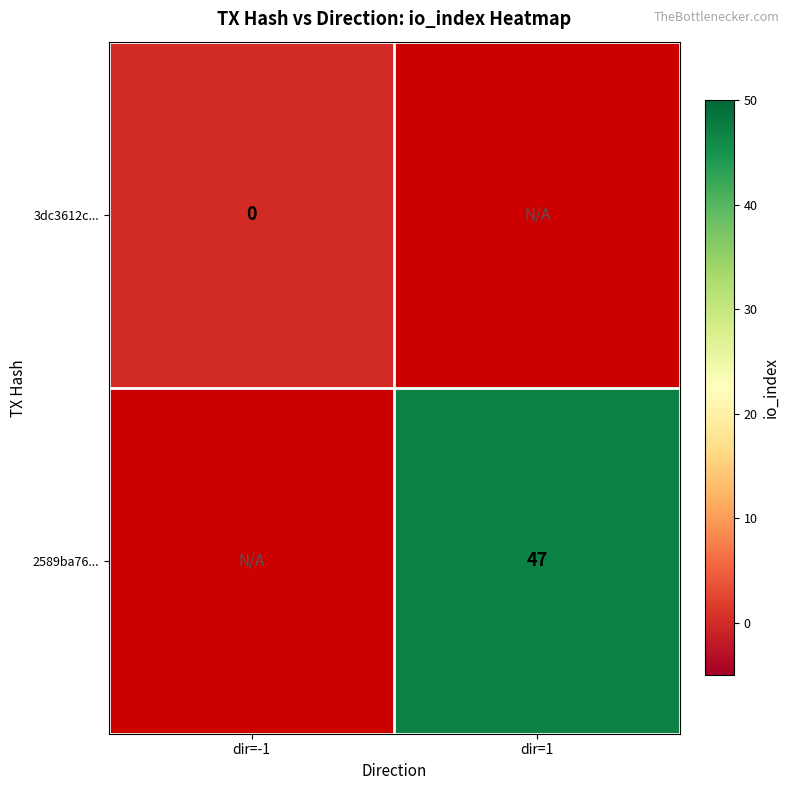

Which label corresponds to the smallest value in the chart?

dir=-1